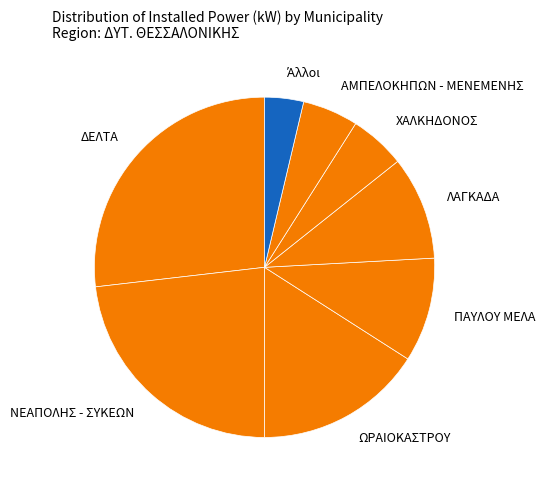

How many segments does this pie chart have?

8